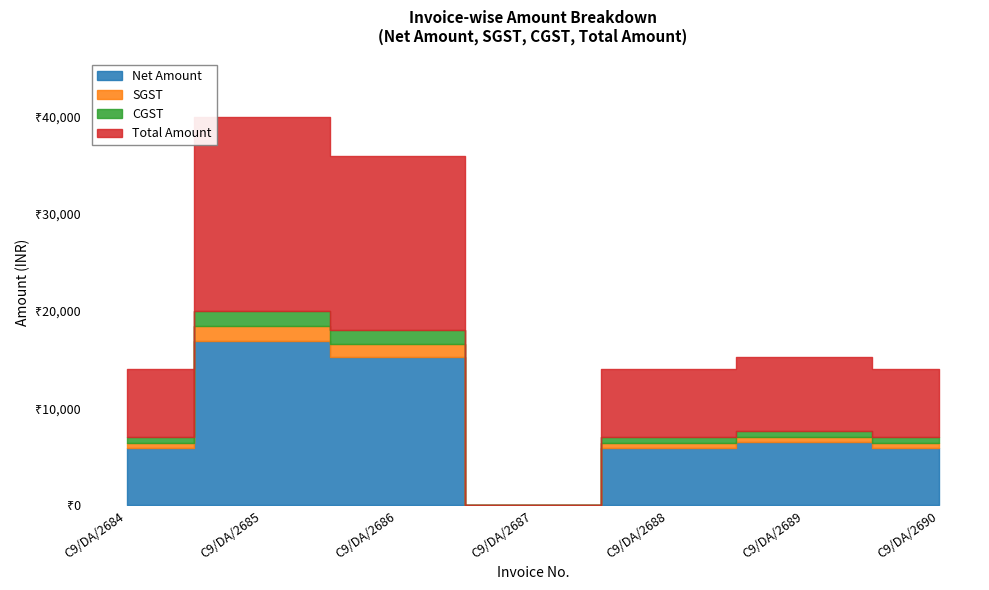

Between C9/DA/2684 and C9/DA/2686, which series saw the biggest shift?

Total Amount